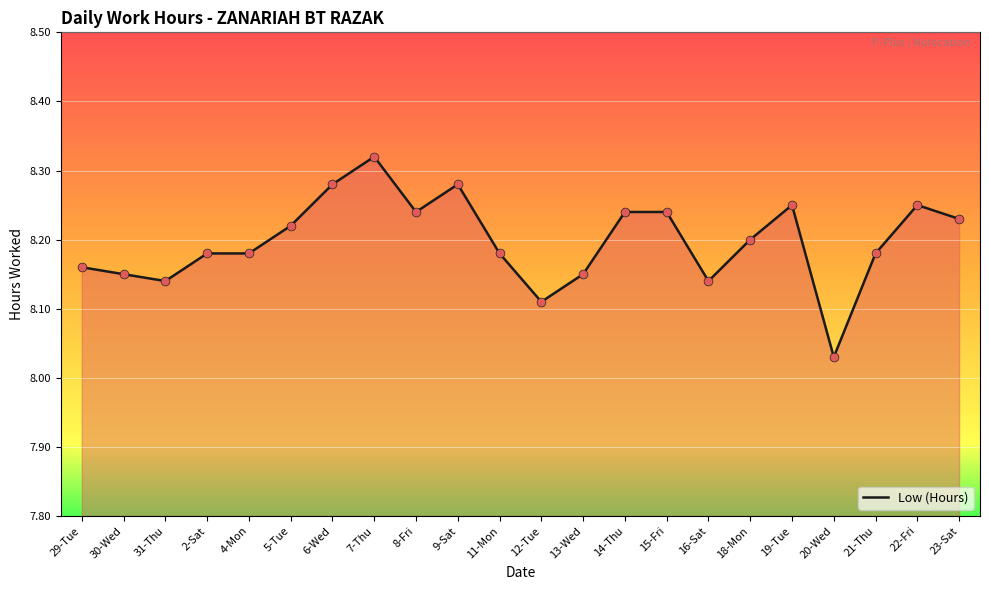

What is the change in value from 12-Tue to 23-Sat?

+0.1